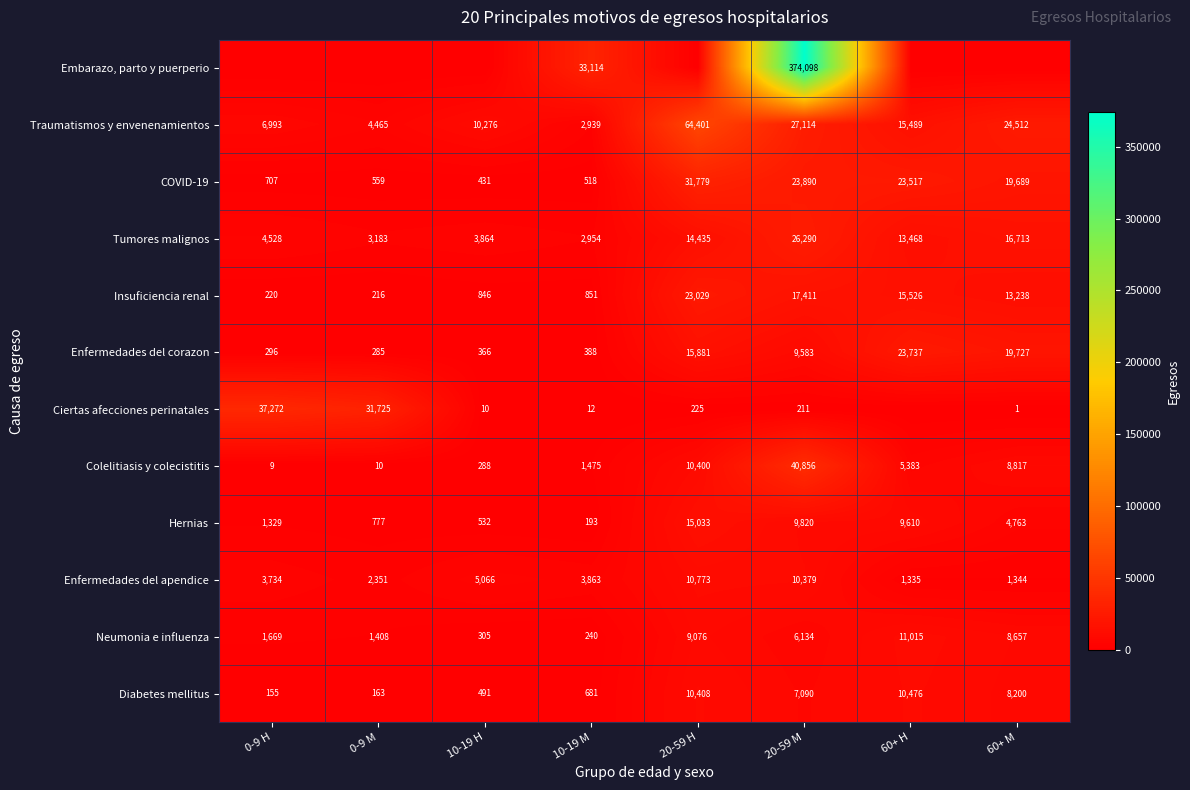

What is the difference between the highest and lowest values at 20-59 M?

373887